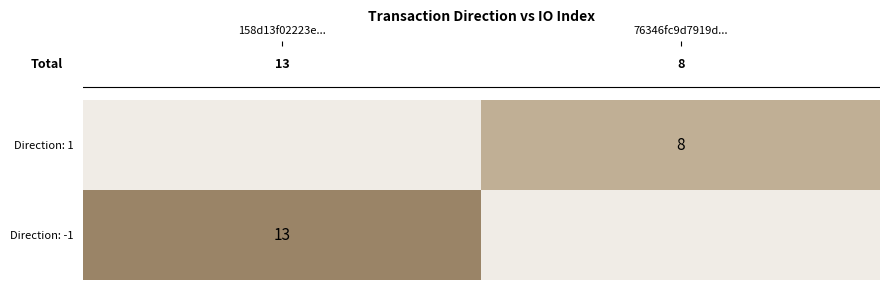

List the series in order of their peak value, highest first.

Direction: -1, Direction: 1